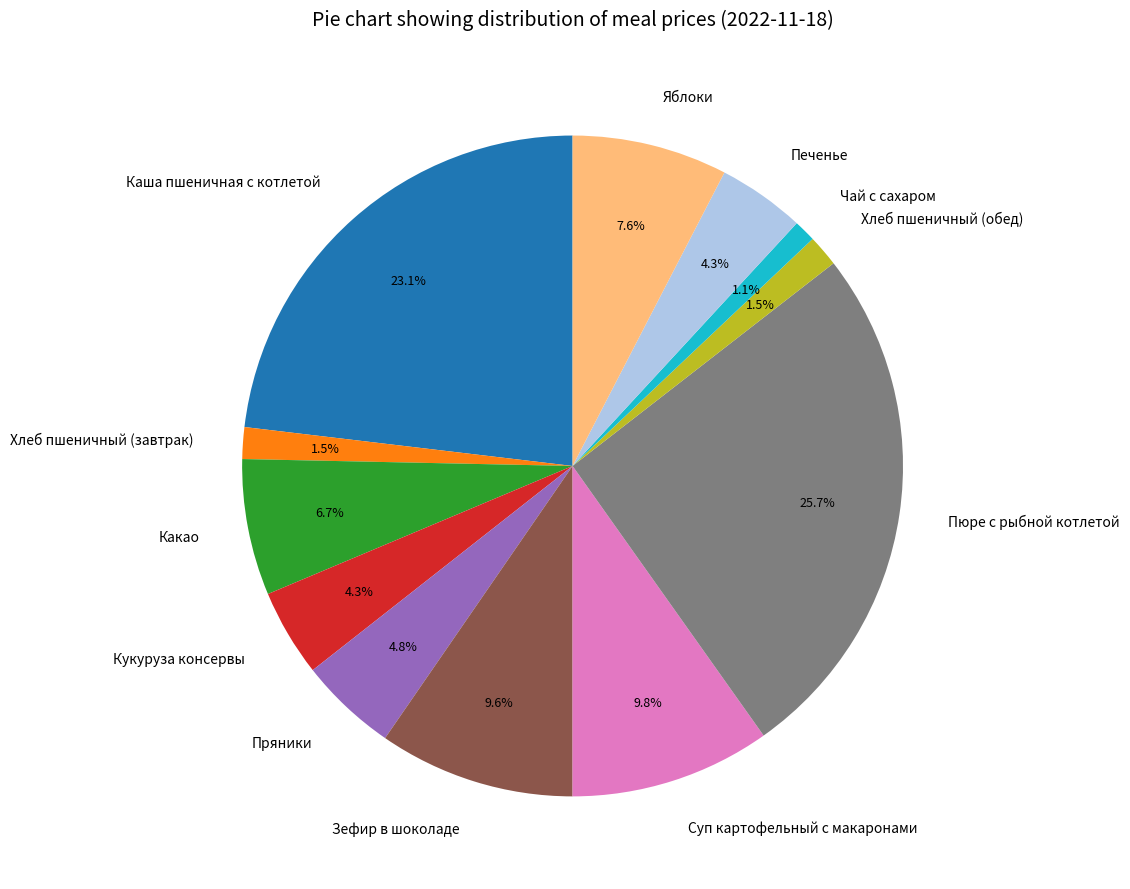

Between Яблоки and Каша пшеничная с котлетой, which is larger?

Каша пшеничная с котлетой